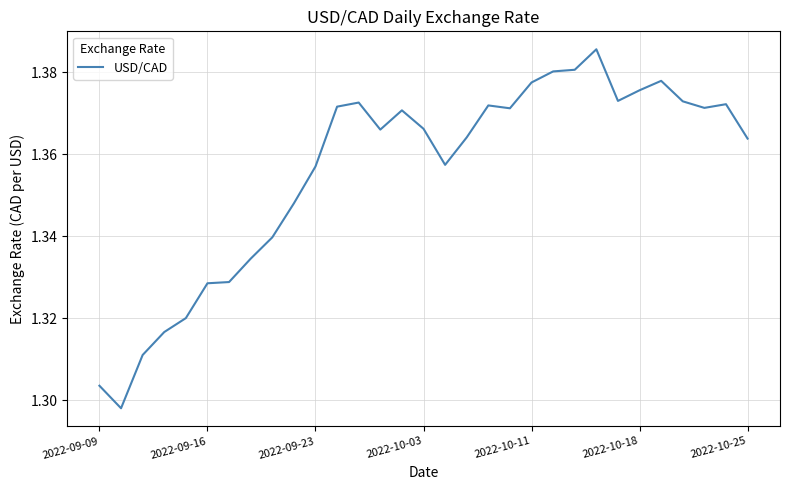

How many lines are shown in the chart?

1